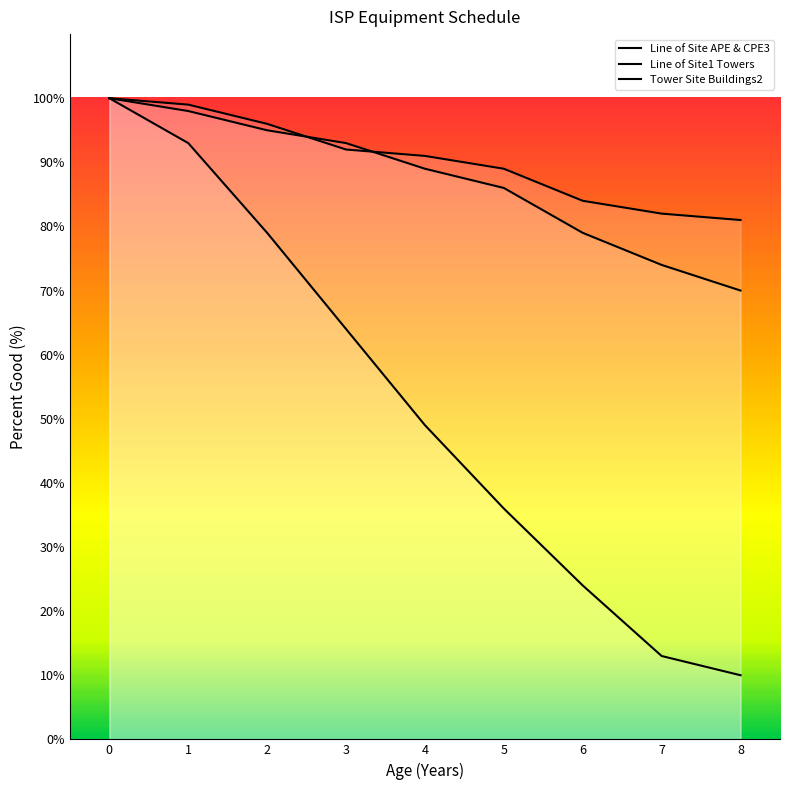

Reading left to right, list all the values displayed in this chart.

Line of Site APE & CPE3: 0=100	1=93	2=79	3=64	4=49	5=36	6=24	7=13	8=10
Line of Site1 Towers: 0=100	1=99	2=96	3=92	4=91	5=89	6=84	7=82	8=81
Tower Site Buildings2: 0=100	1=98	2=95	3=93	4=89	5=86	6=79	7=74	8=70